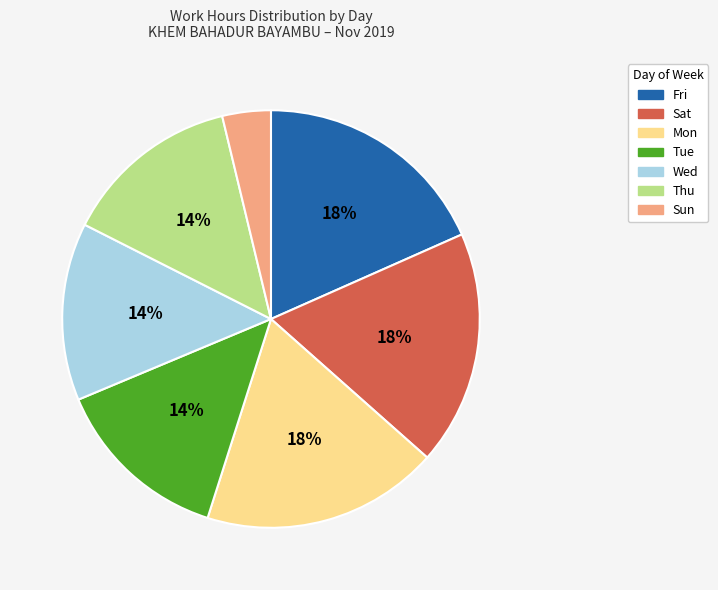

To the nearest percent, what is the average slice percentage?

14%